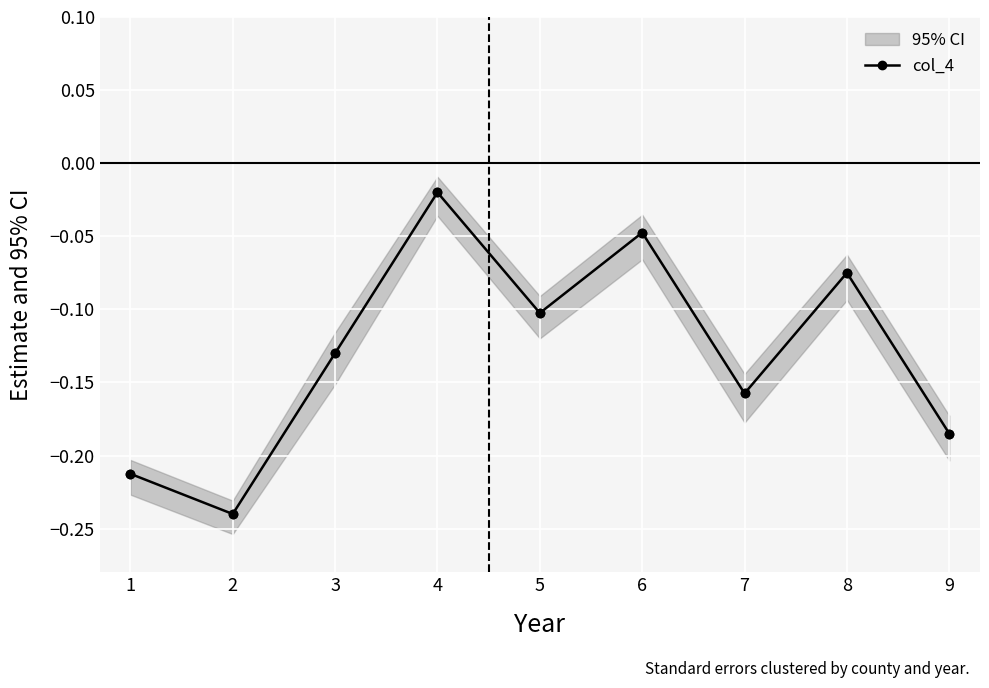

How many lines are shown in the chart?

1